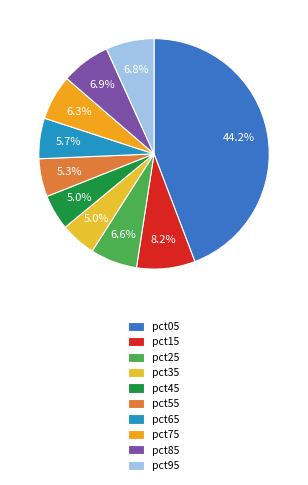

To the nearest percent, what is the average slice percentage?

10%